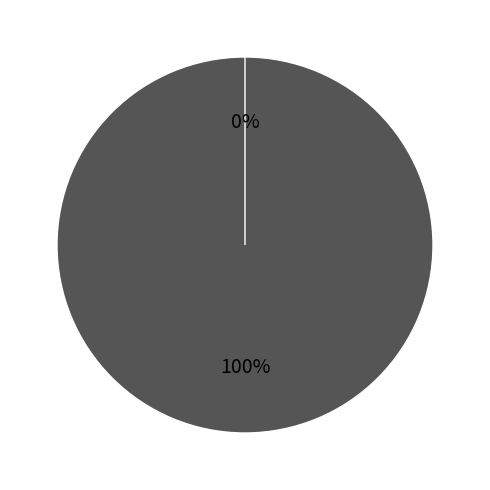

To the nearest percent, what is the difference between the largest and smallest slice percentages?

100%